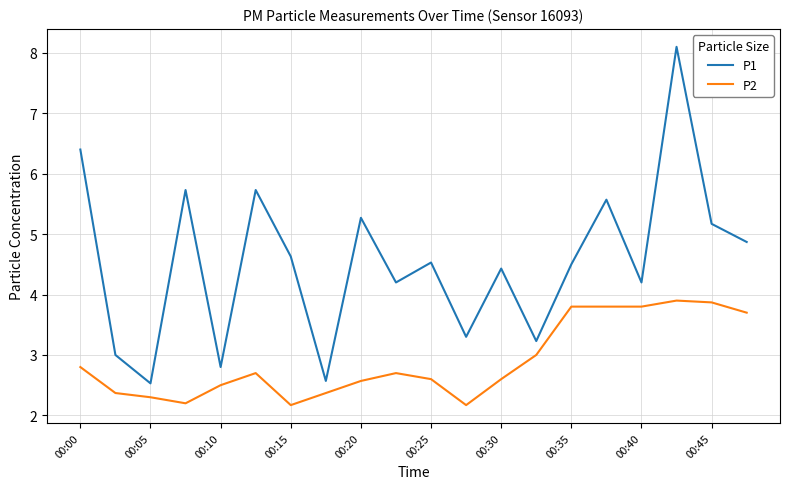

What is the smallest value displayed?

2.2